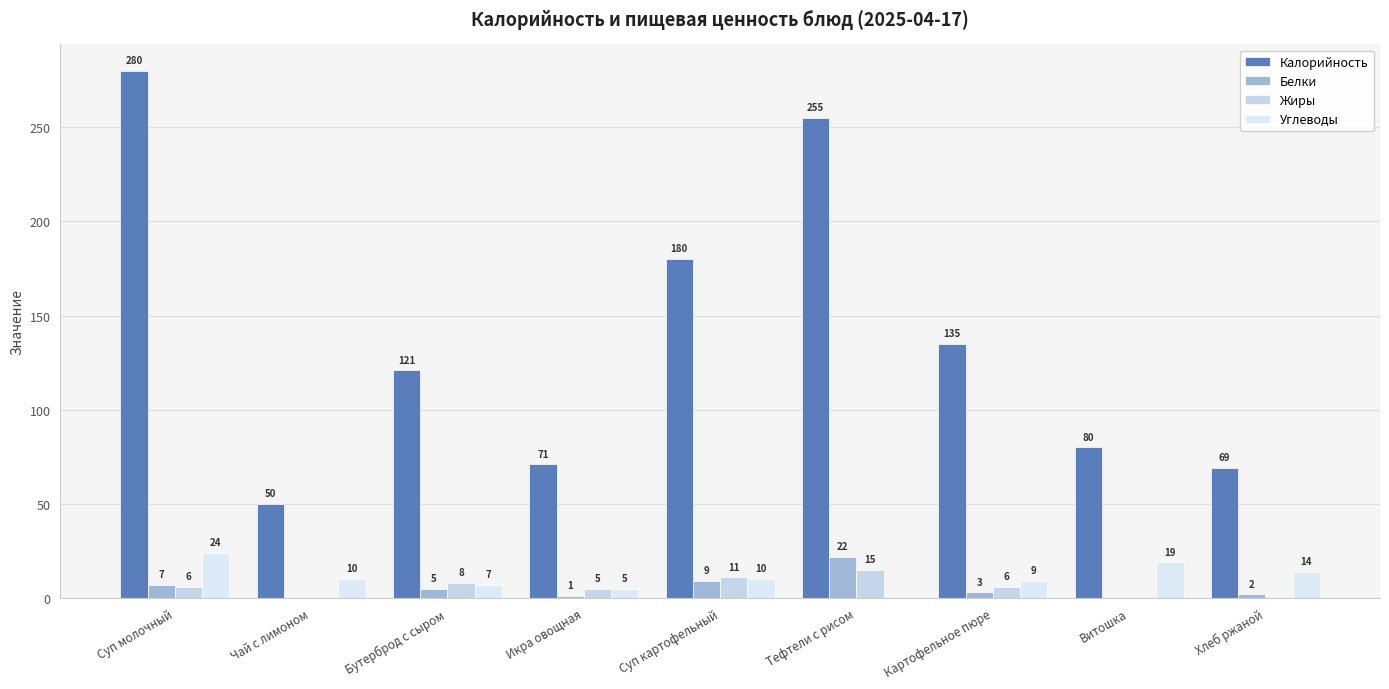

Where does the Калорийность series first go above 121?

Суп молочный